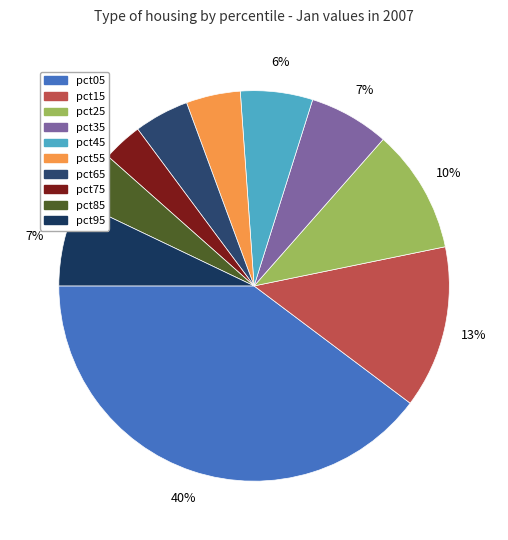

How many segments does this pie chart have?

10